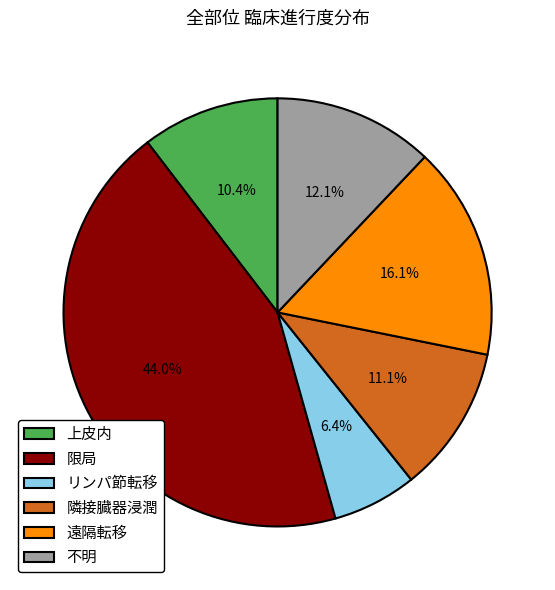

To the nearest percent, what portion does 遠隔転移 represent?

16%